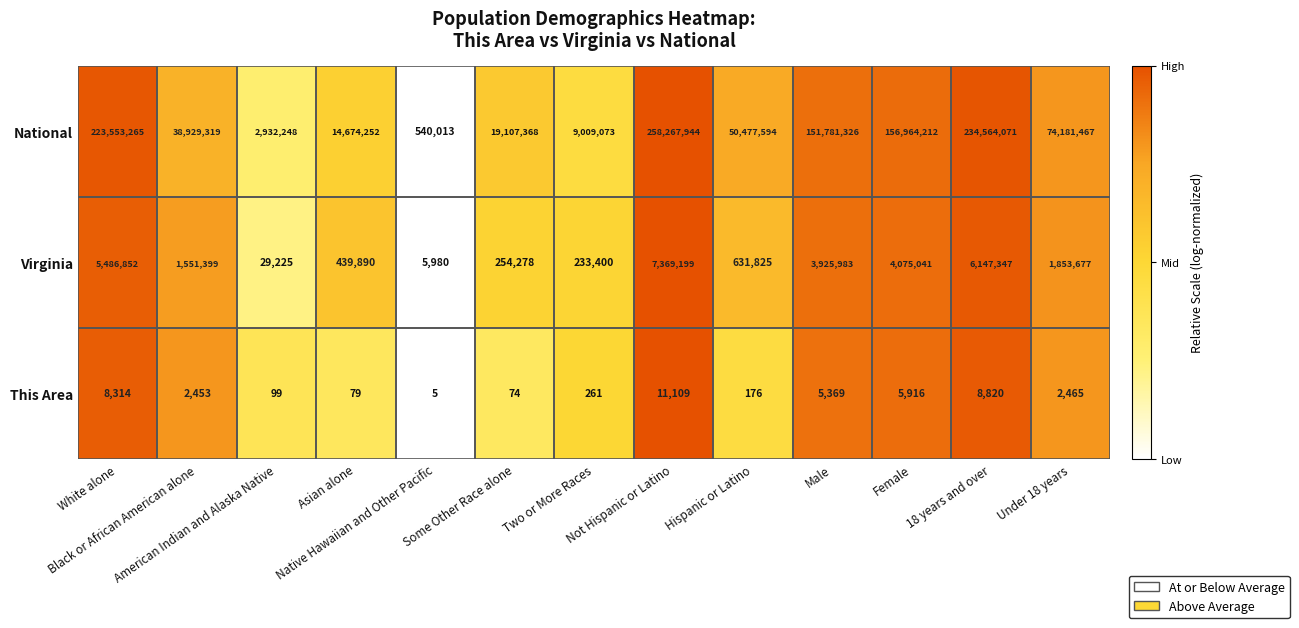

What is the smallest value displayed?

5